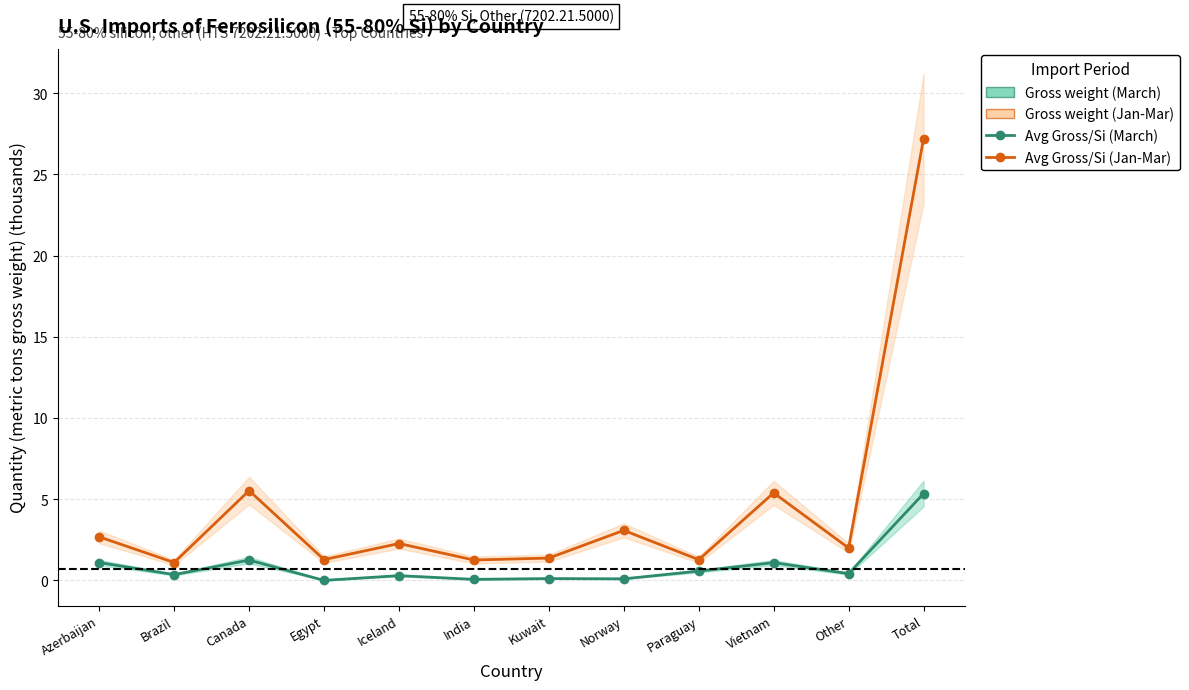

Where does the Avg Gross/Si (Jan-Mar) series first go above 2?

Azerbaijan